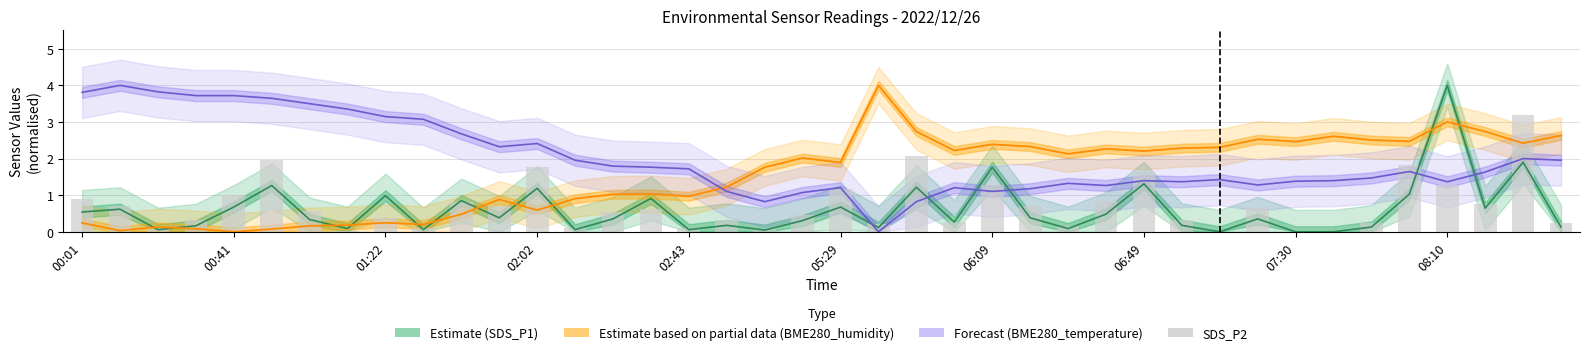

True or false: the data shows 0.6 at 02:02.

False